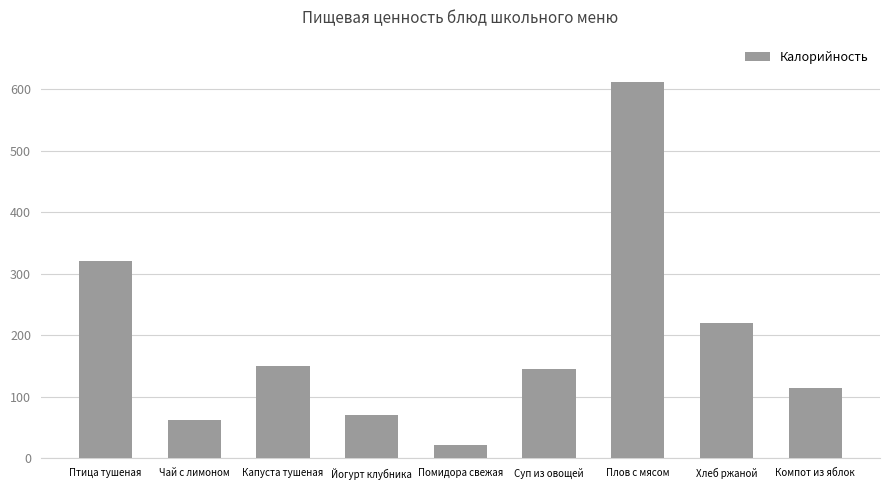

What is the maximum value shown in the chart?

612